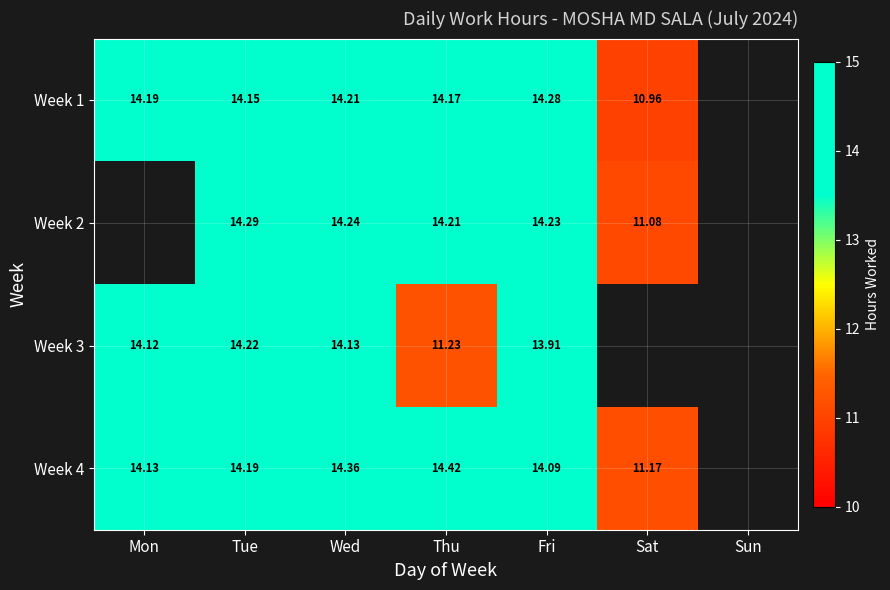

Is the value of Week 4 at Fri greater than the value of Week 1 at Fri?

No